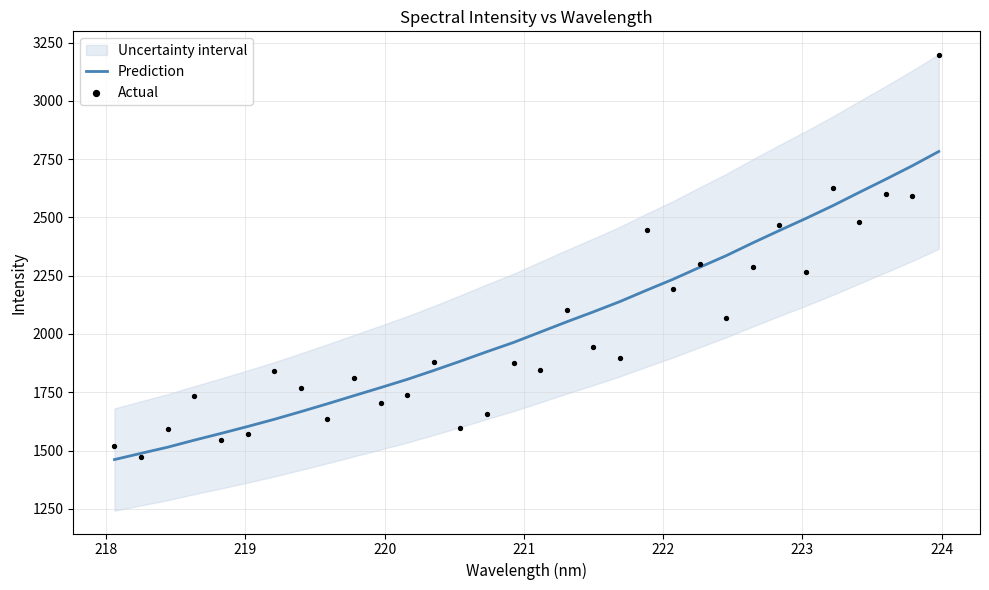

Which series has the widest spread of Y values?

Actual